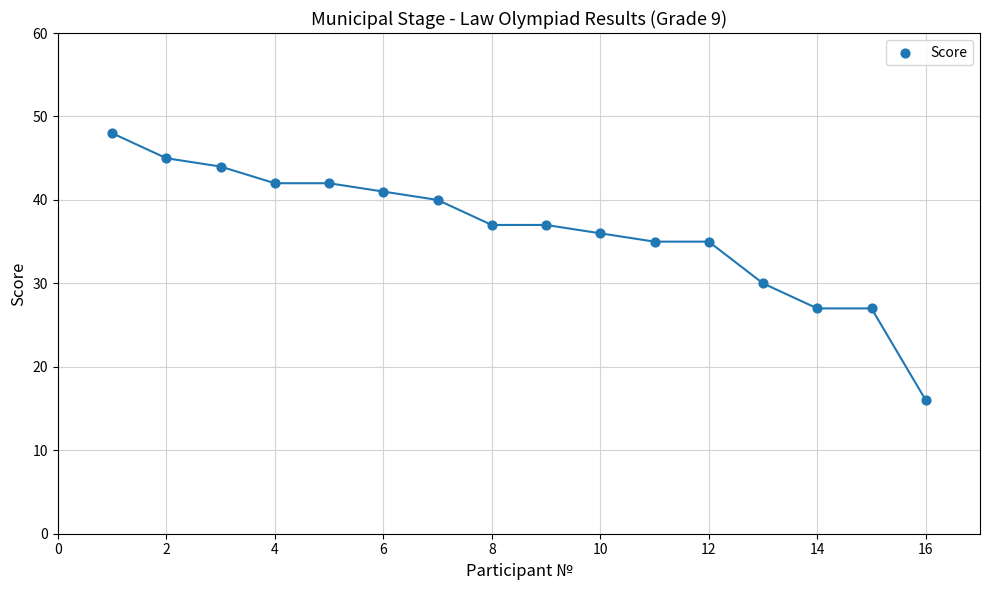

What is the range of X values (max minus min)?

15